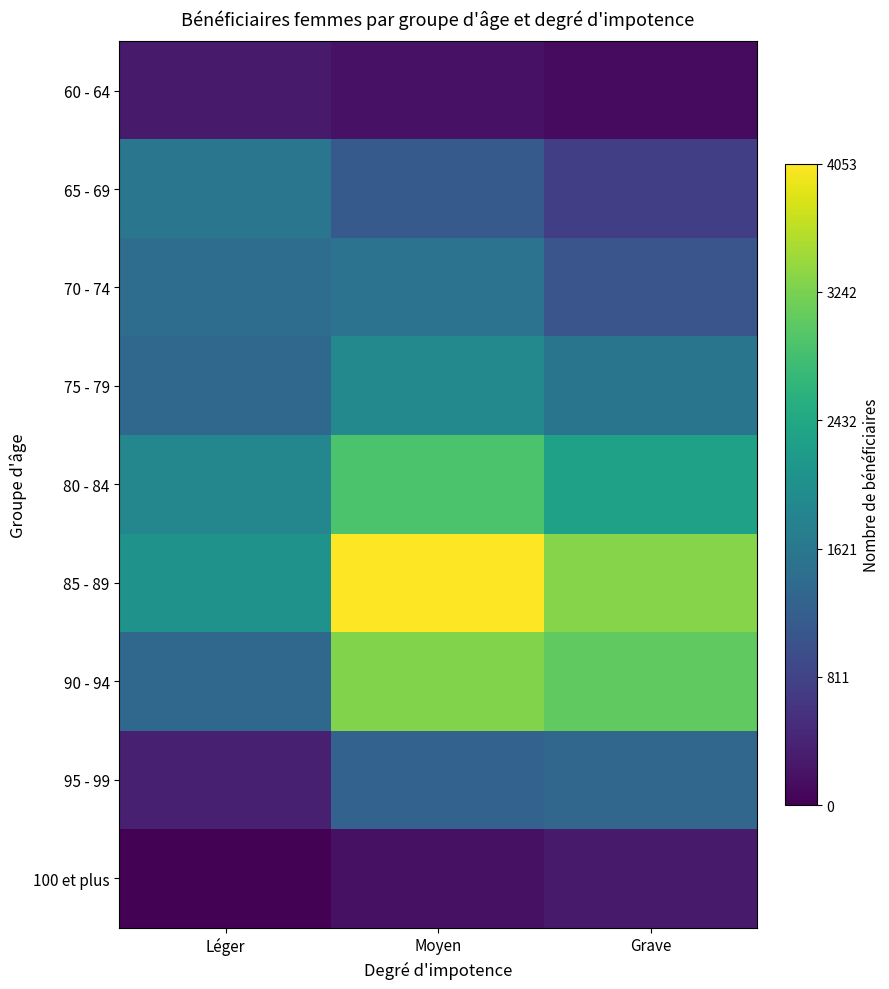

How many series are shown in this chart?

9